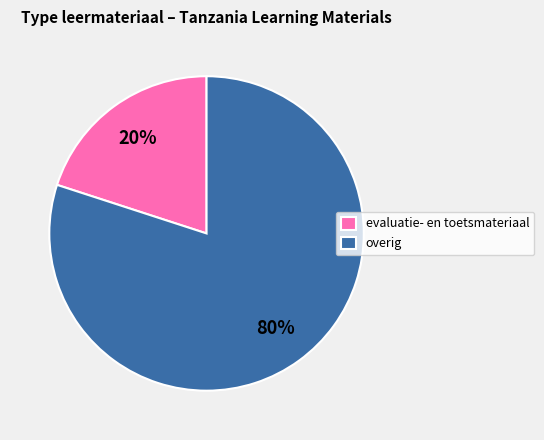

How many slices are in this pie chart?

2